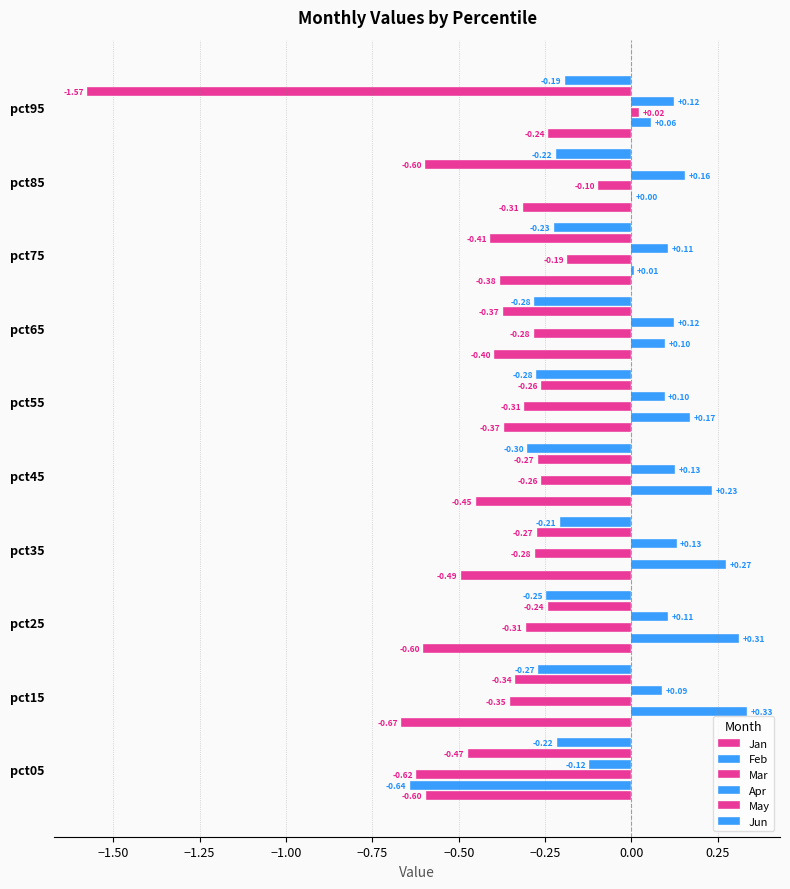

Count the number of categories in the chart.

10